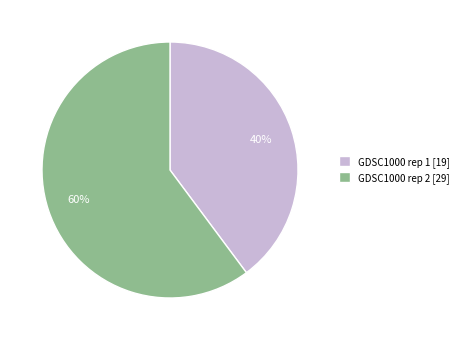

Is GDSC1000 rep 1 the majority of the pie?

No